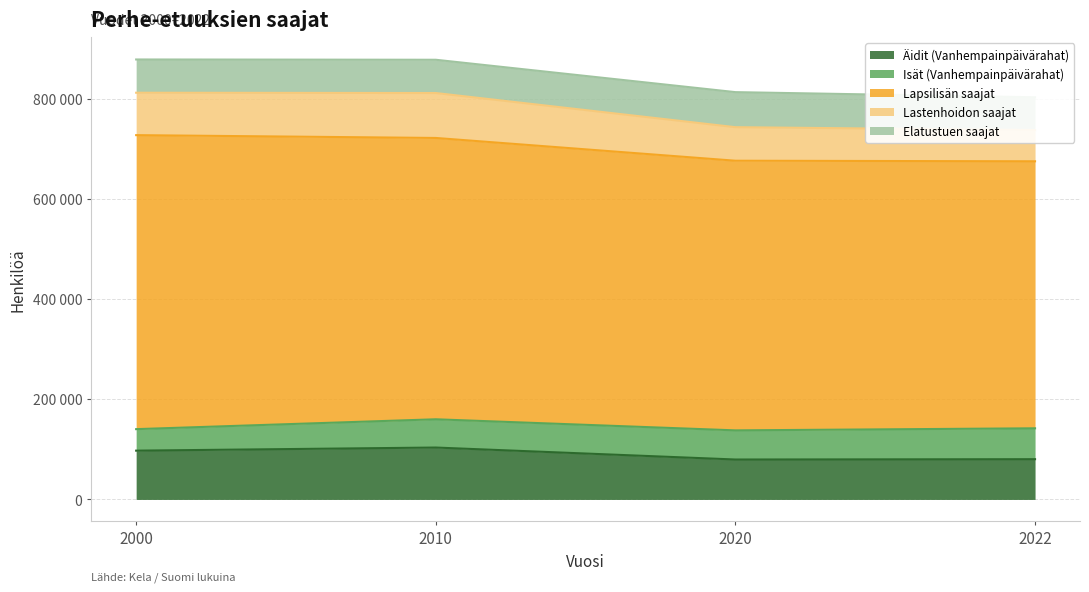

What is the spread (max minus min) of values at 2000?

543910